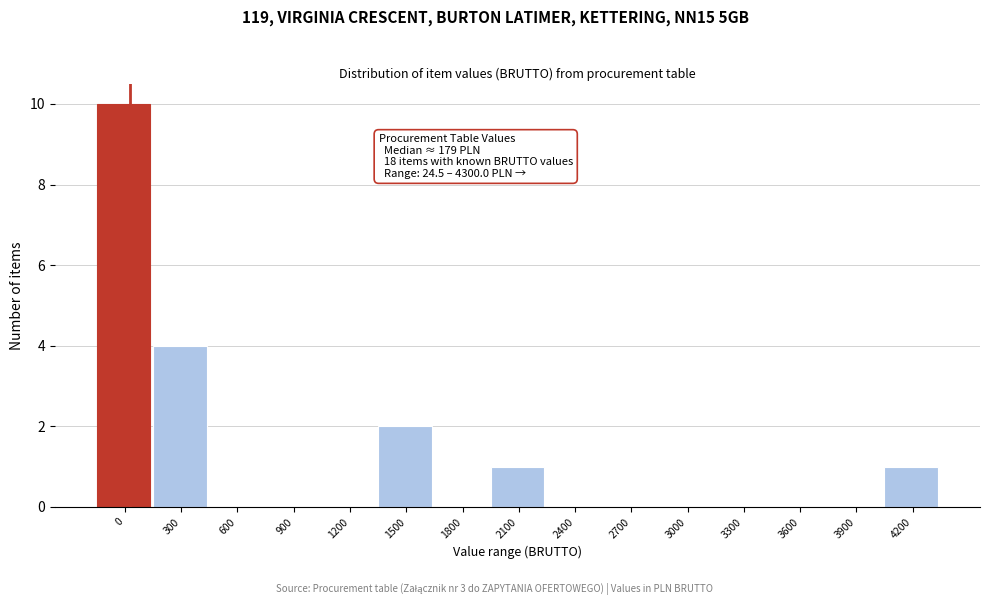

Reading left to right, transcribe all the data shown in this chart.

0=10	300=4	600=0	900=0	1200=0	1500=2	1800=0	2100=1	2400=0	2700=0	3000=0	3300=0	3600=0	3900=0	4200=1